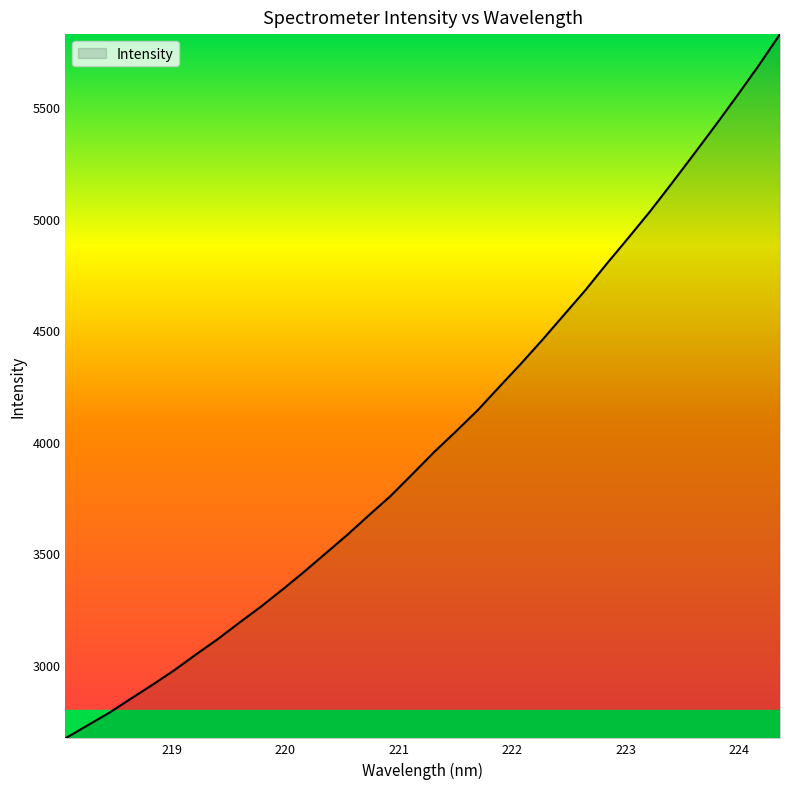

What is the minimum value shown in the chart?

2668.9